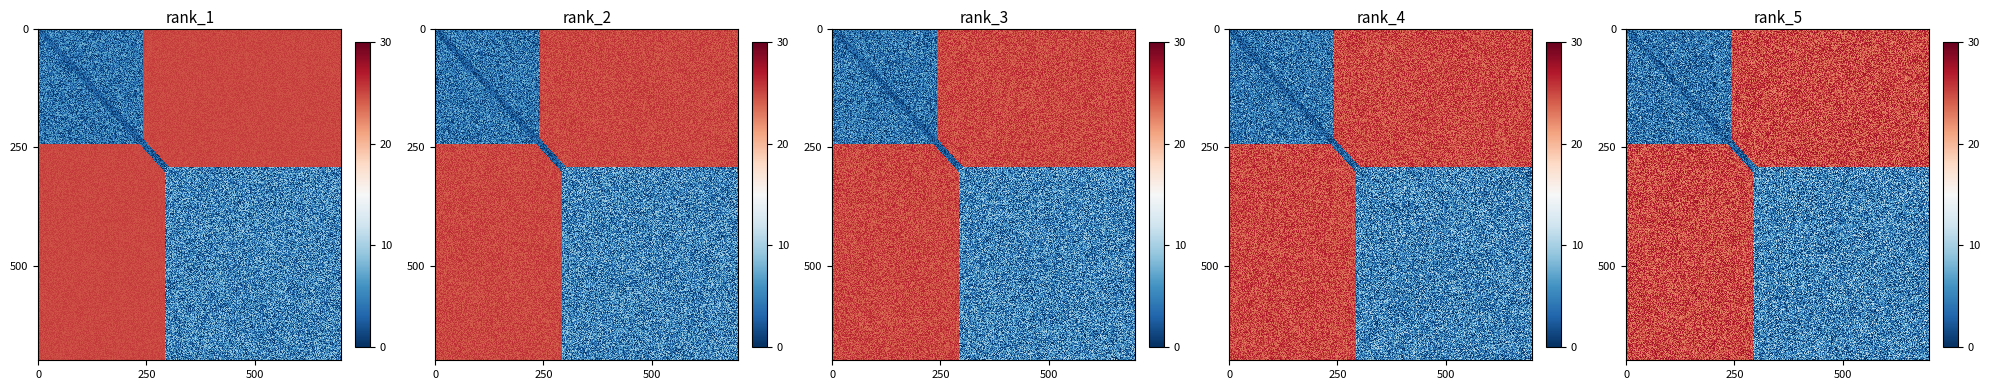

The value of 48c996dbe1e7c32464b06948672485613647d49 at direction is 1. True or false?

False